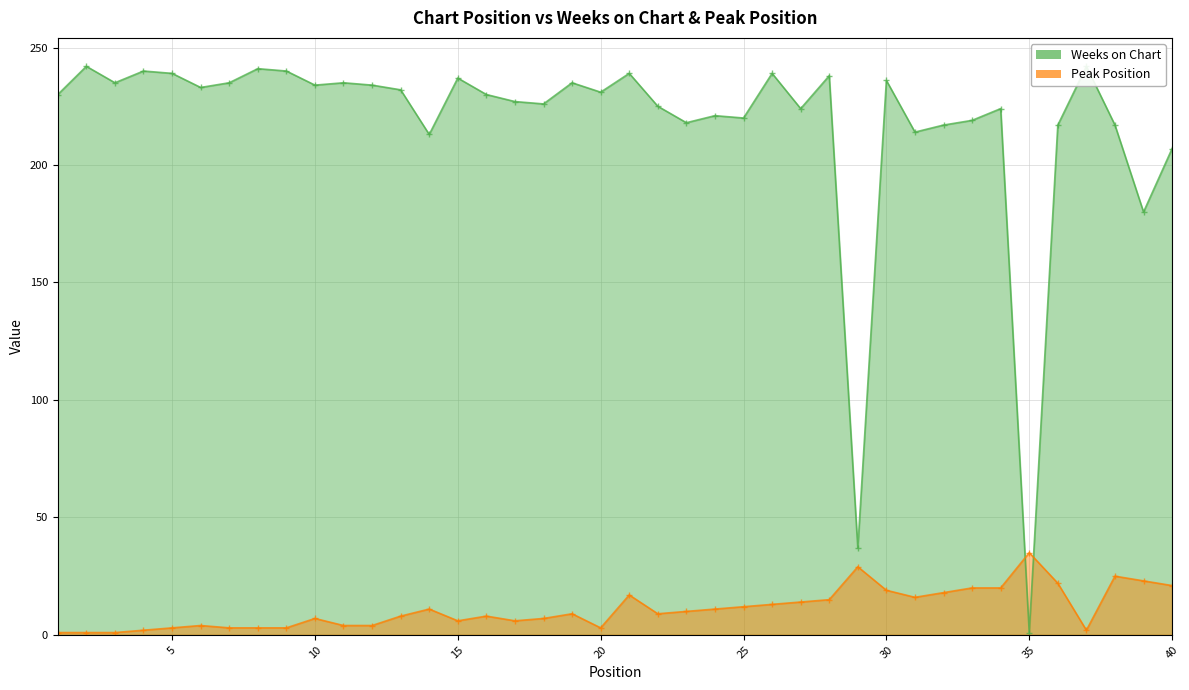

The value of Peak Position at 30 is 19. True or false?

True